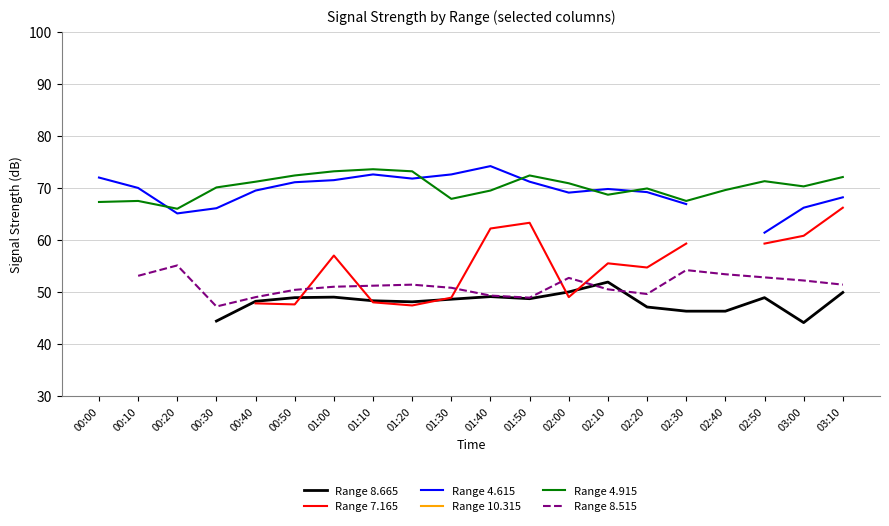

How many data points in Range 4.615 are above 70?

8